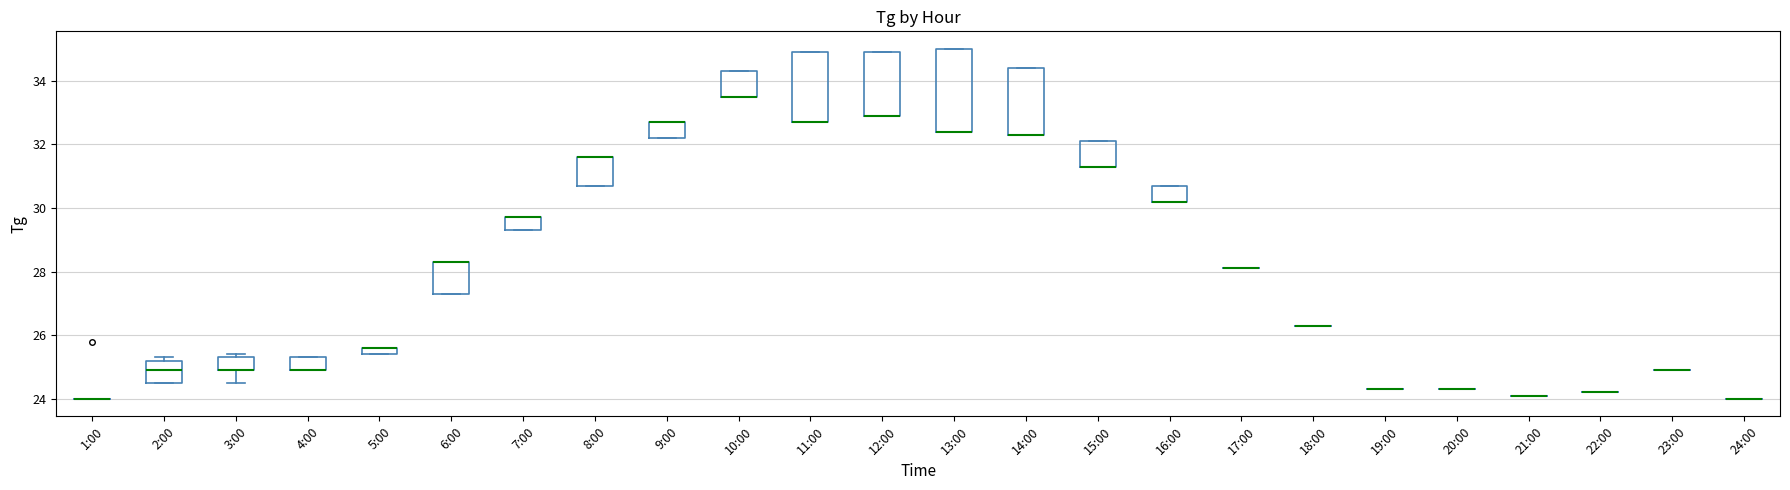

Comparing the boxes themselves (not the whiskers), which one is the tallest?

13:00